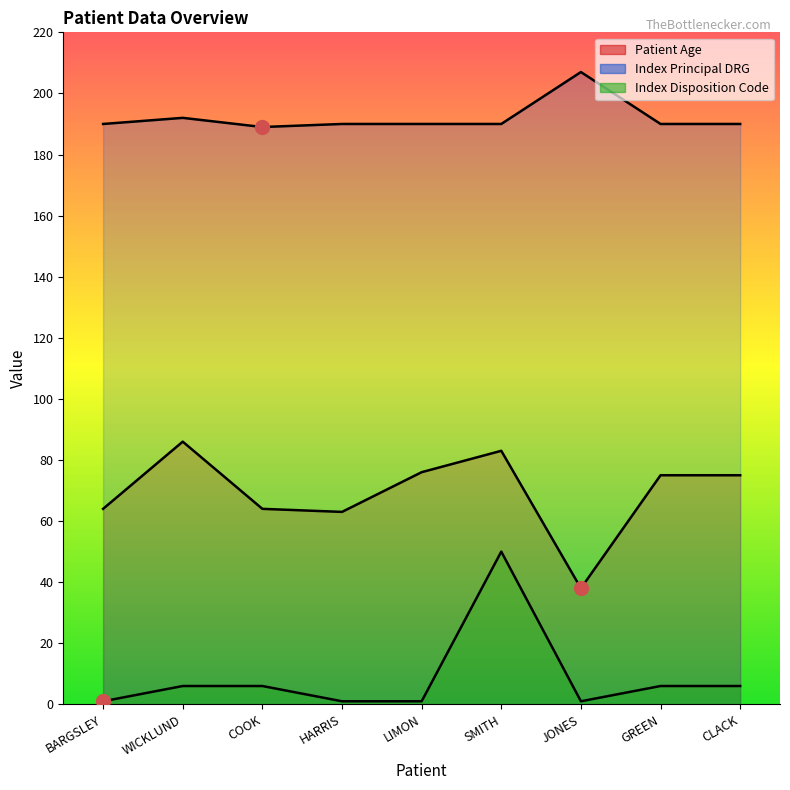

What is the difference between the Patient Age values at BARGSLEY and WICKLUND?

22